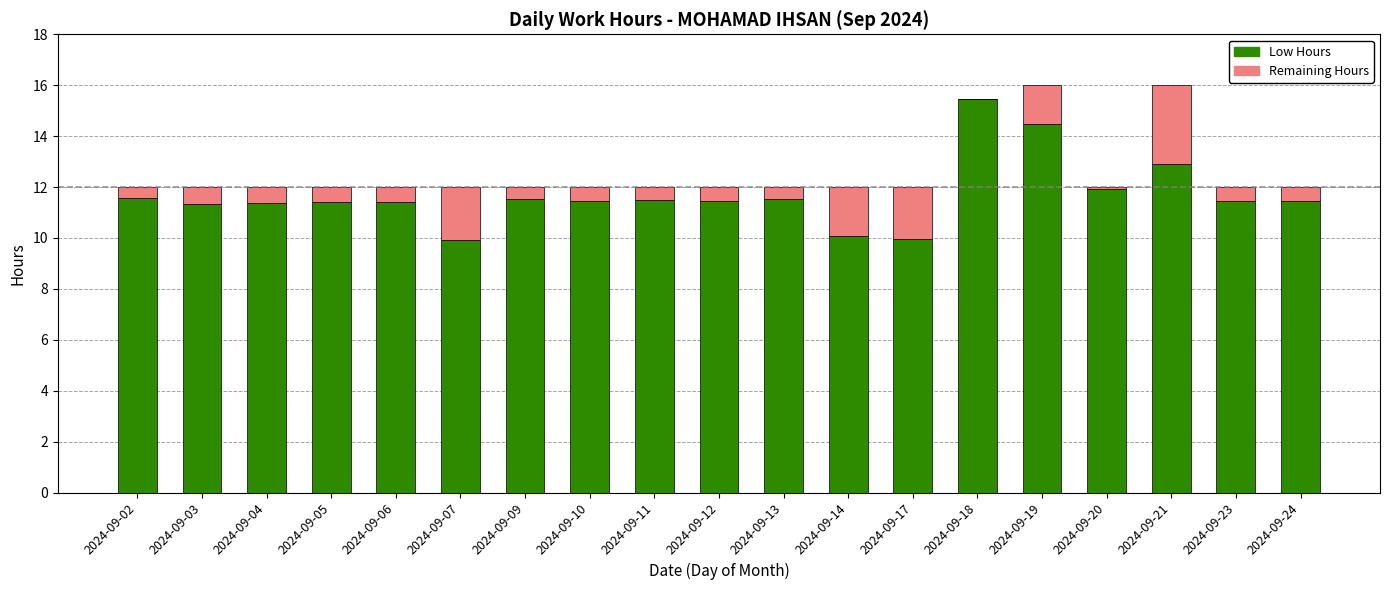

What is the sum of the Low Hours values at 2024-09-04 and 2024-09-21?

24.3